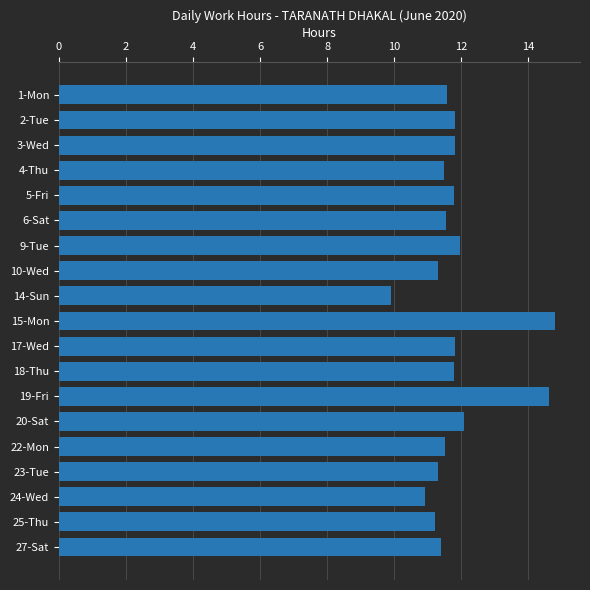

The value at 9-Tue is 20.8. True or false?

False